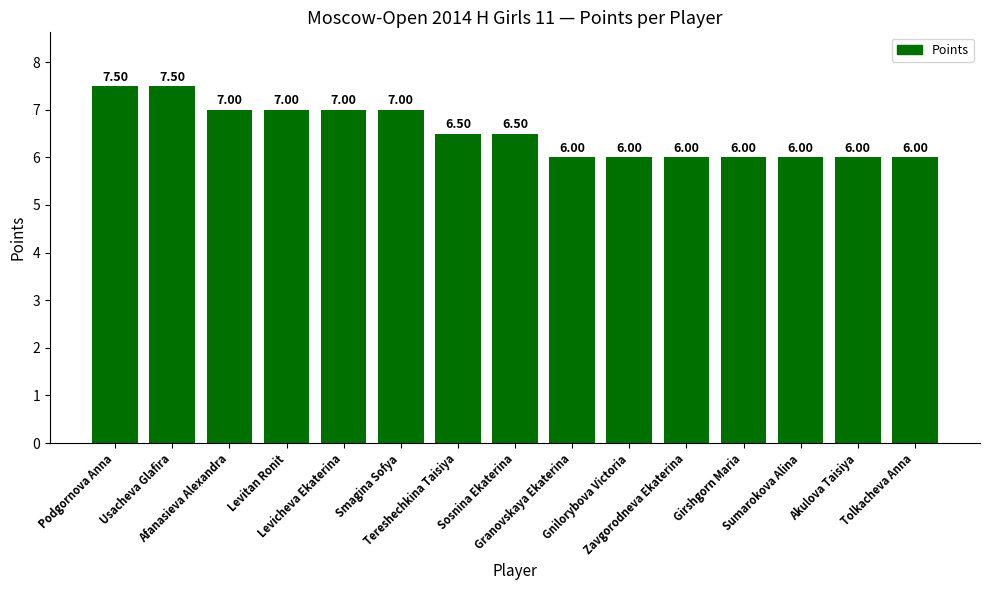

Reading left to right, list all the values displayed in this chart.

7.5	7.5	7.0	7.0	7.0	7.0	6.5	6.5	6.0	6.0	6.0	6.0	6.0	6.0	6.0